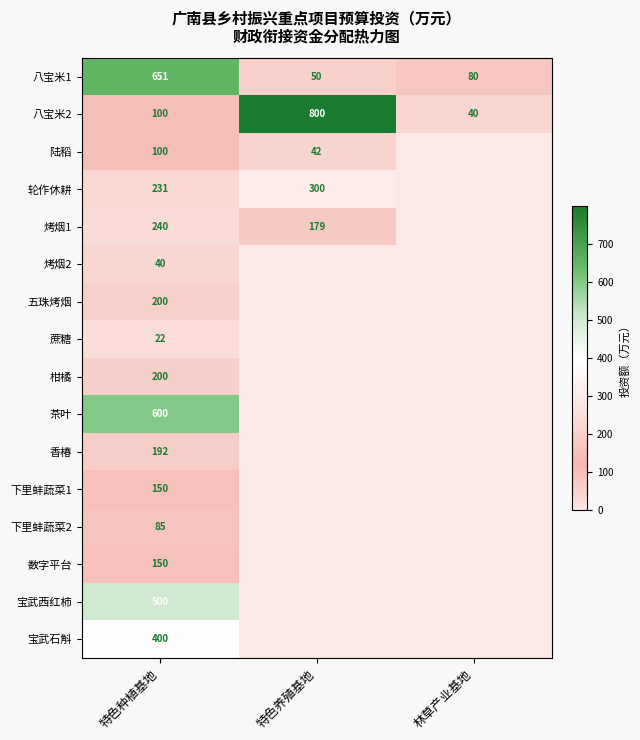

What is the difference between the highest and lowest values at 特色养殖基地?

799.6